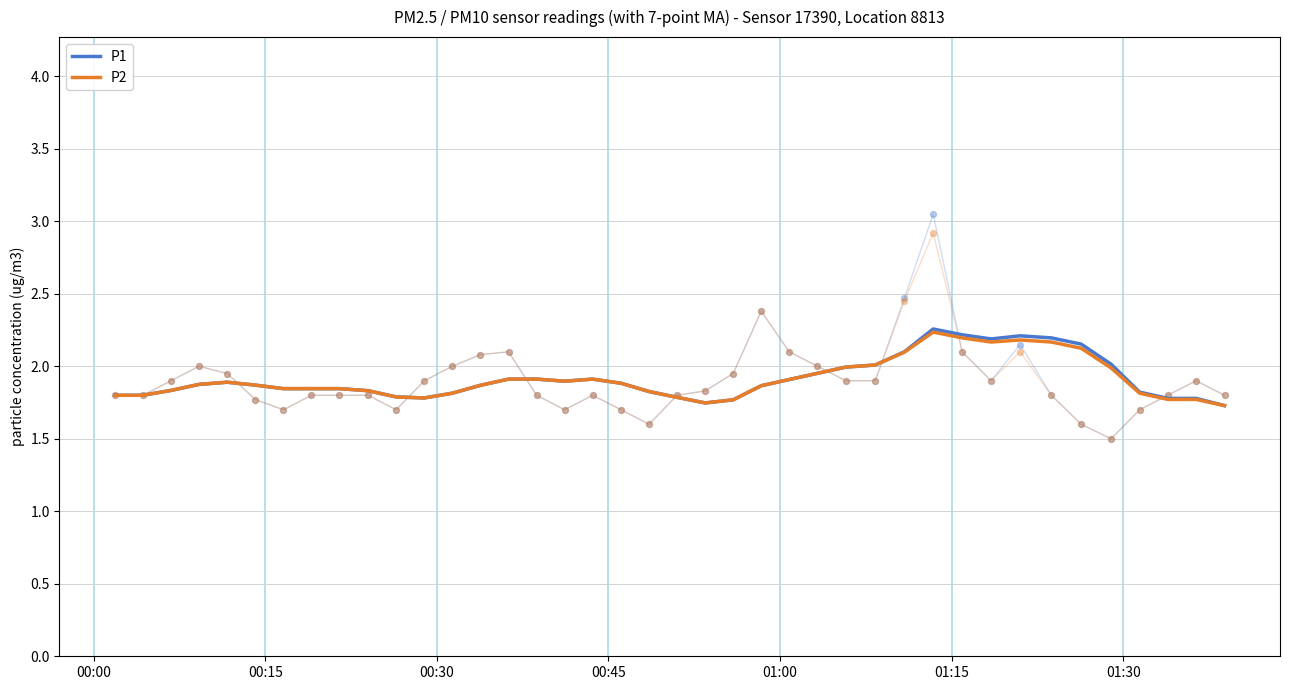

Which series reaches the minimum Y coordinate?

P1